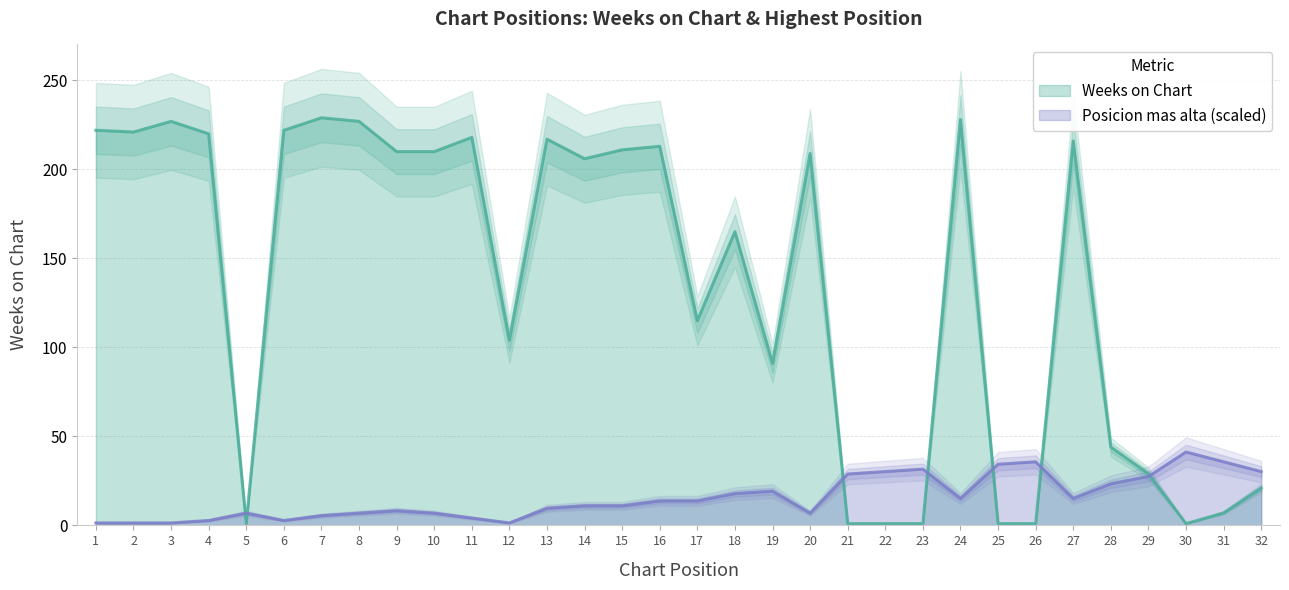

Which has a higher value, 14 or 28?

14